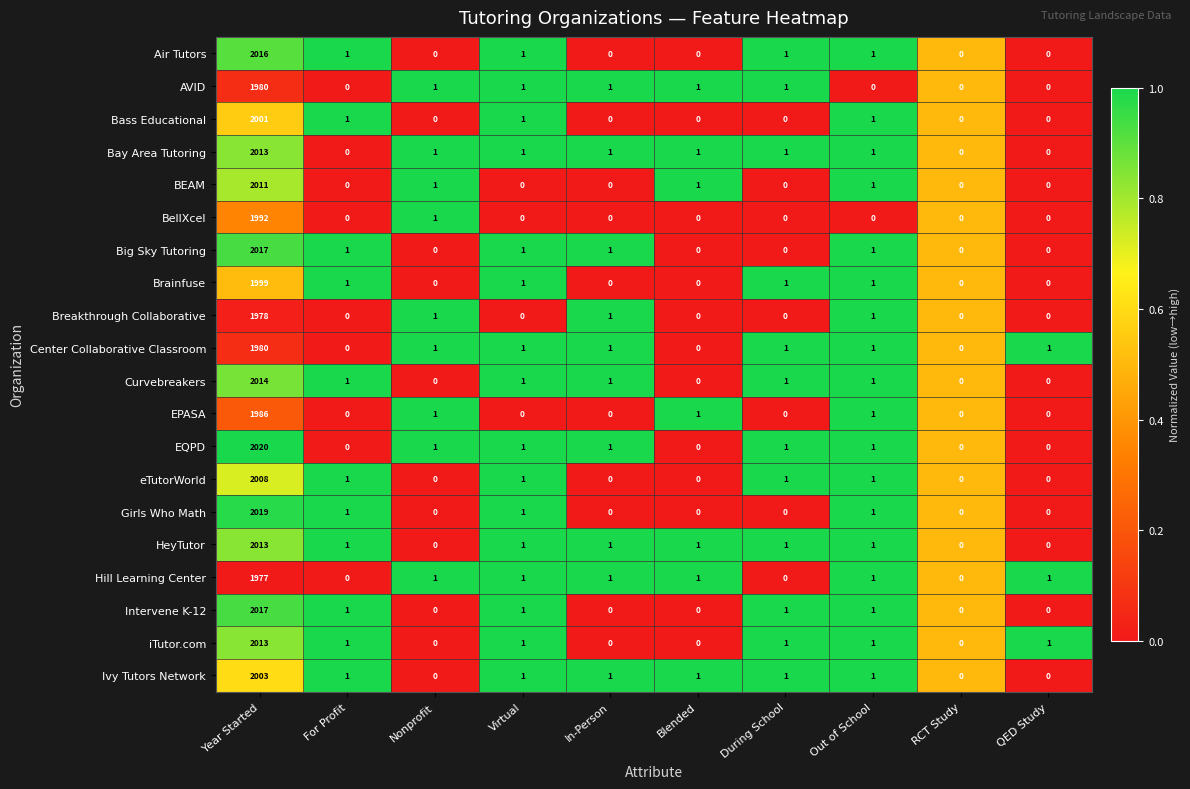

At which label does Brainfuse reach its peak?

Year Started